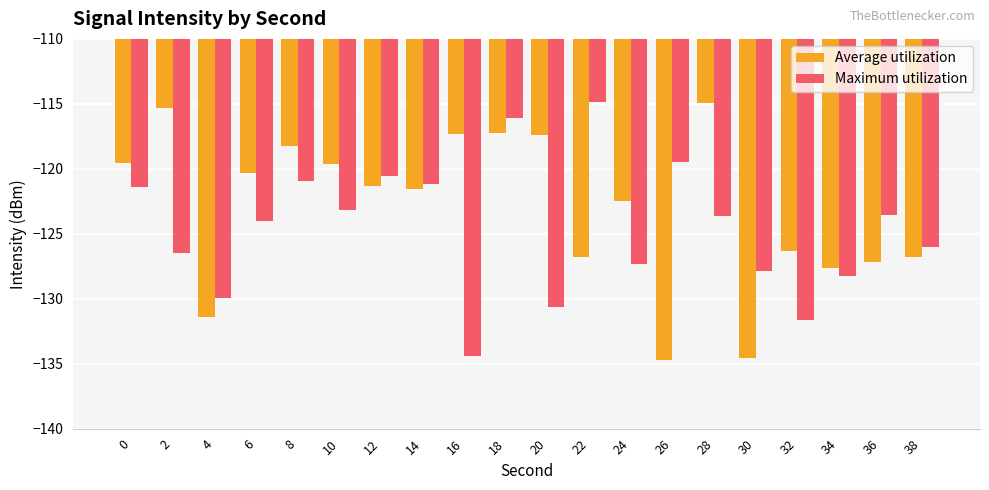

What is the average value of the Maximum utilization series?

-124.6